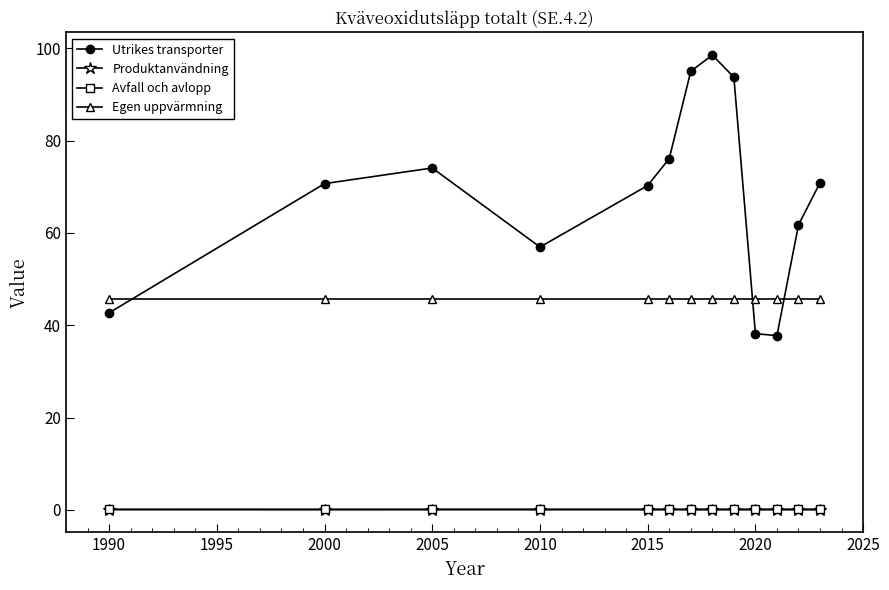

What is the value of the Egen uppvärmning point at the 6th from the left?

45.7